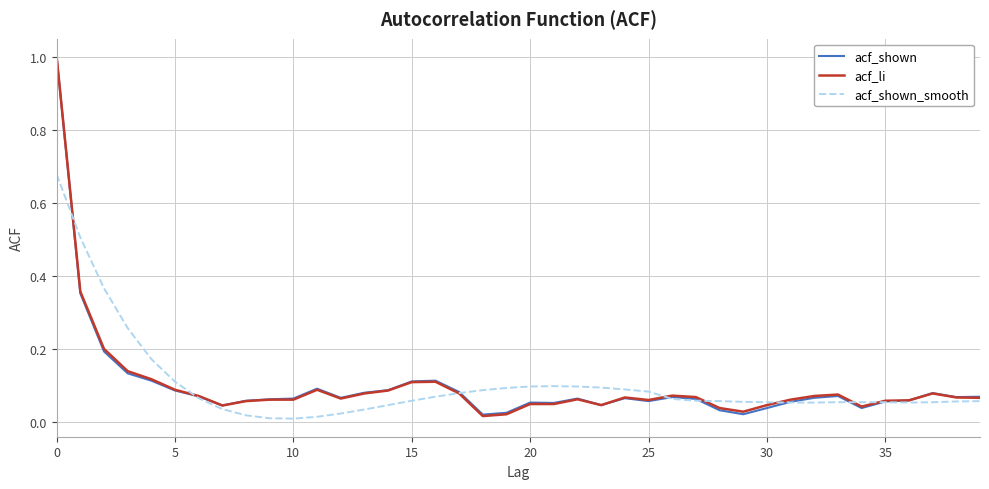

What is the maximum value shown in the chart?

1.0